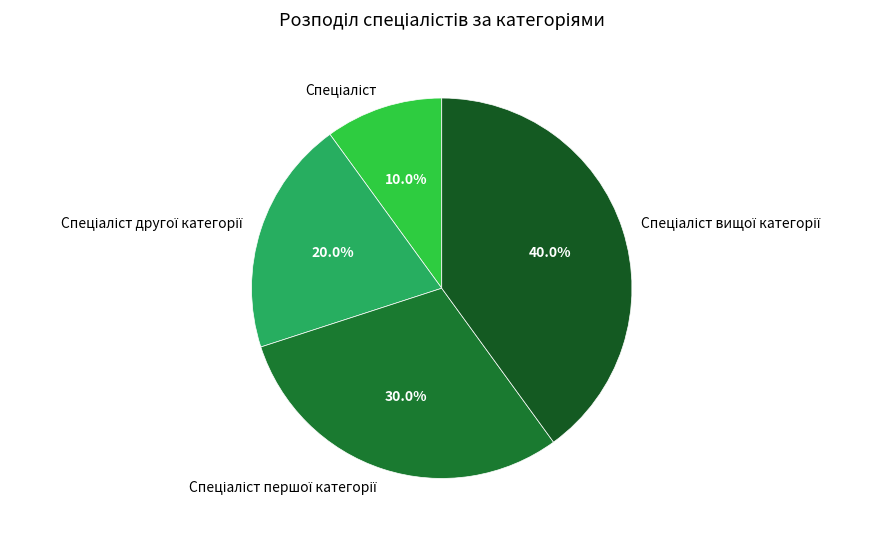

Is there any slice that represents more than half of the pie?

No